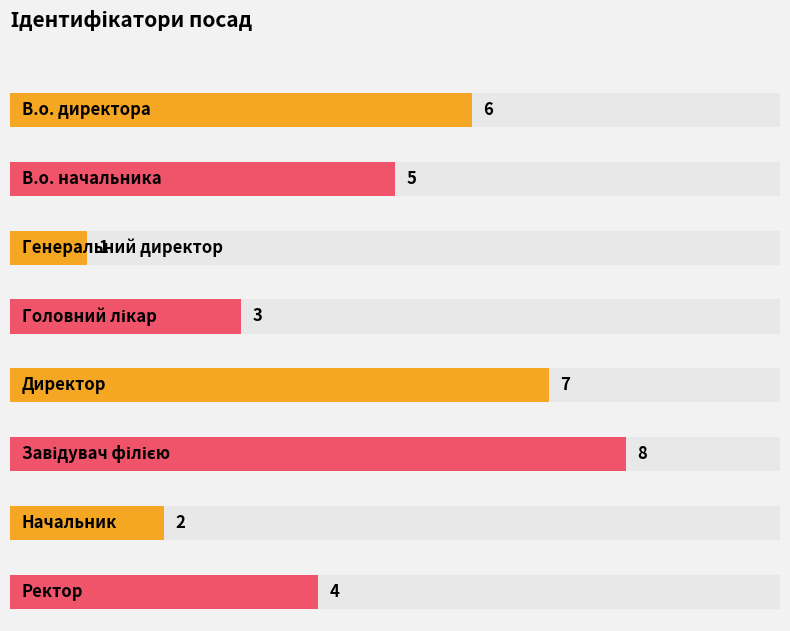

The value at В.о. директора is 6. True or false?

True